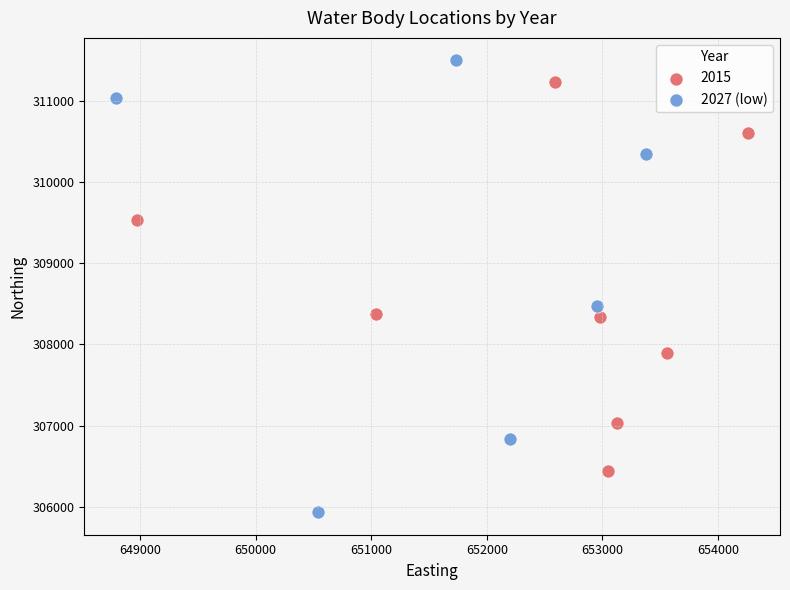

Which series contains the highest Y value?

2027 (low)